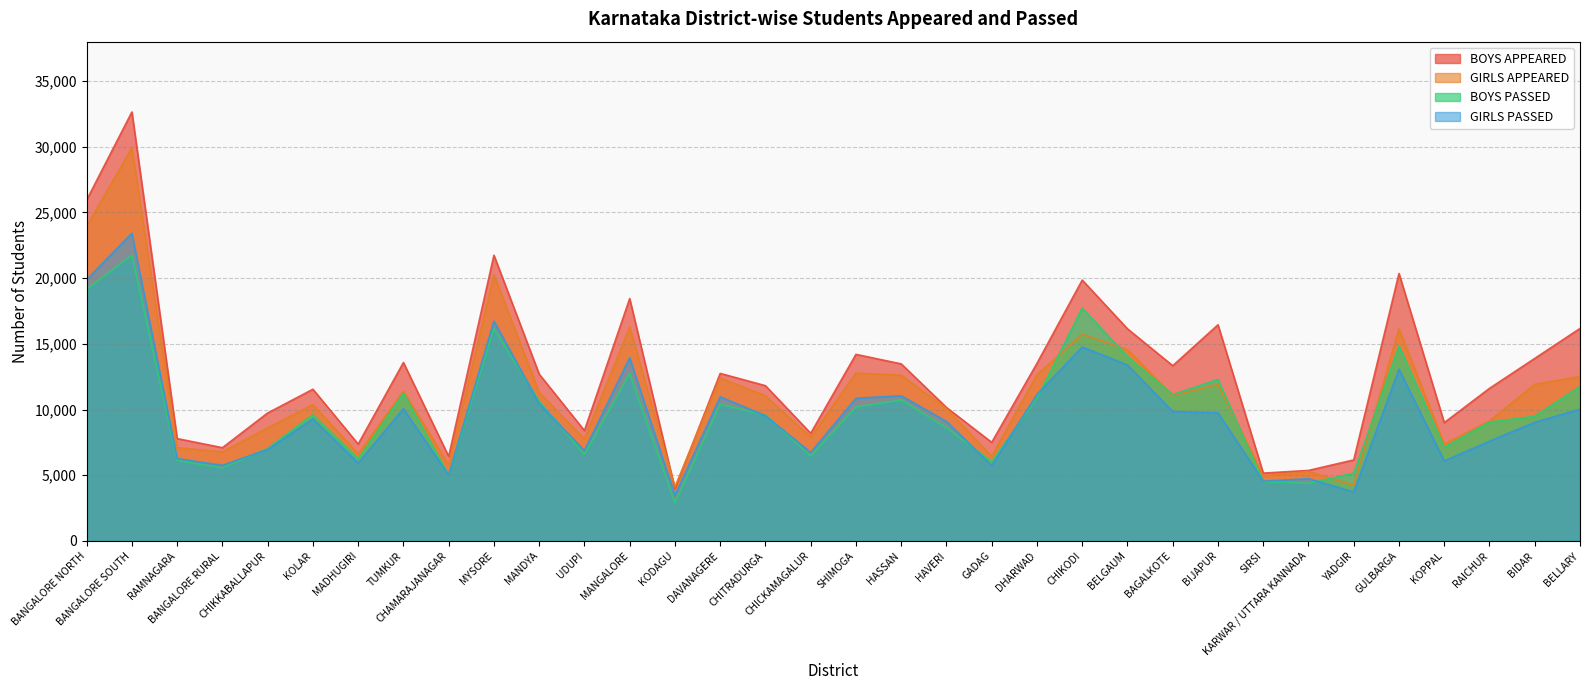

Reading left to right, transcribe all the data shown in this chart.

BOYS APPEARED: 25946	32650	7791	7098	9740	11546	7373	13581	6432	21748	12697	8400	18447	3971	12752	11817	8195	14201	13477	10160	7503	13518	19855	16145	13336	16453	5164	5366	6167	20355	9004	11614	13893	16173
GIRLS APPEARED: 23950	29913	7094	6786	8602	10384	6627	11403	5799	20254	11309	7752	16288	4122	12403	11045	7901	12778	12615	10076	6443	12647	15722	14566	11062	11920	4965	5281	4245	16146	7370	9127	11927	12511
BOYS PASSED: 19161	21753	6125	5563	7041	9620	6240	11244	5007	16165	10629	6585	12751	2902	10402	9587	6468	10199	10732	8612	6040	10870	17732	14024	11141	12294	4515	4385	5160	14823	7134	9053	9489	11761
GIRLS PASSED: 19882	23419	6269	5757	6967	9302	5930	10065	5017	16738	10449	6884	13936	3475	10969	9526	6737	10859	11047	9093	5741	11154	14761	13397	9851	9751	4550	4734	3733	13073	6087	7590	9027	10025